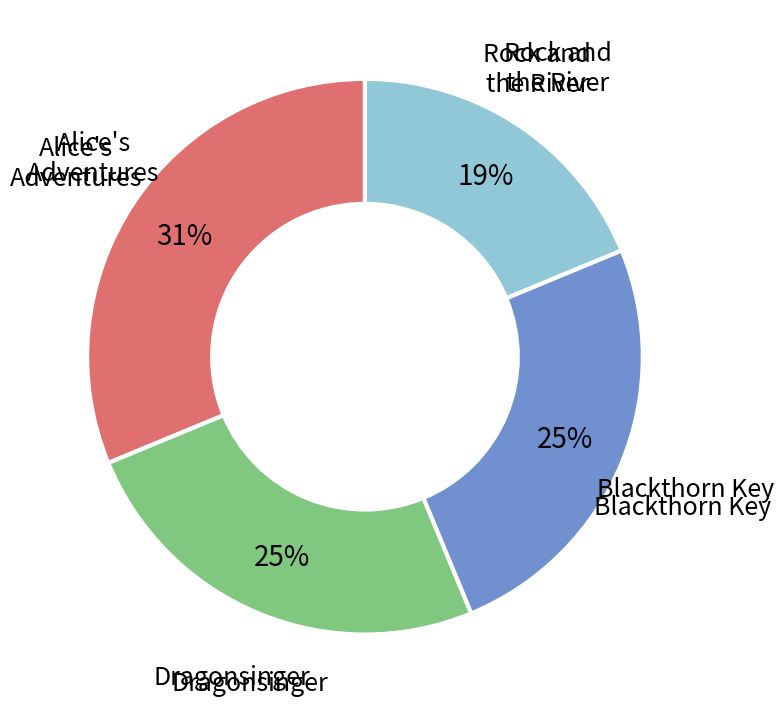

Is there a majority slice in this chart?

No